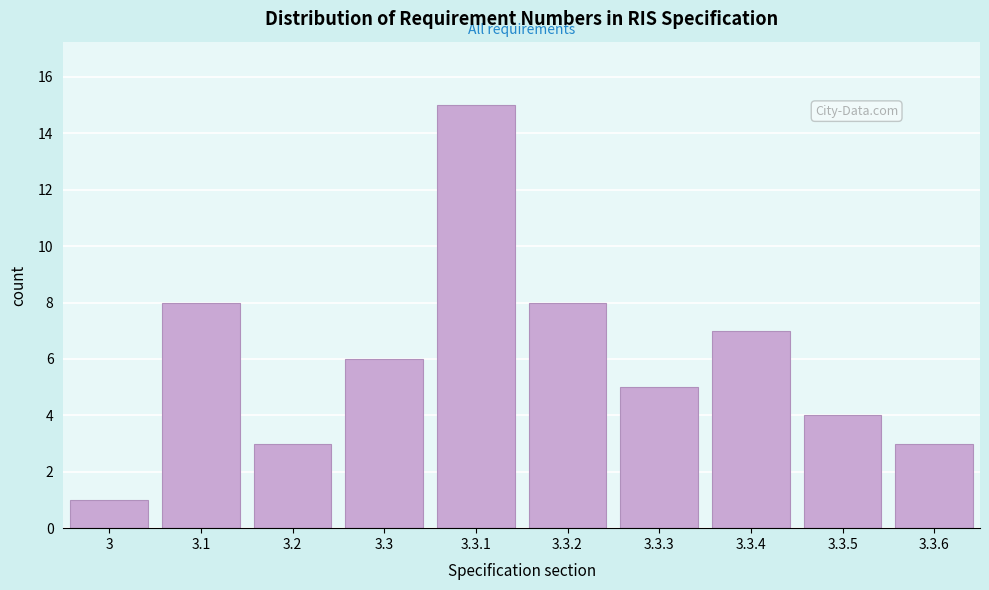

Reading left to right, what are all the values shown in this chart?

3=1	3.1=8	3.2=3	3.3=6	3.3.1=15	3.3.2=8	3.3.3=5	3.3.4=7	3.3.5=4	3.3.6=3